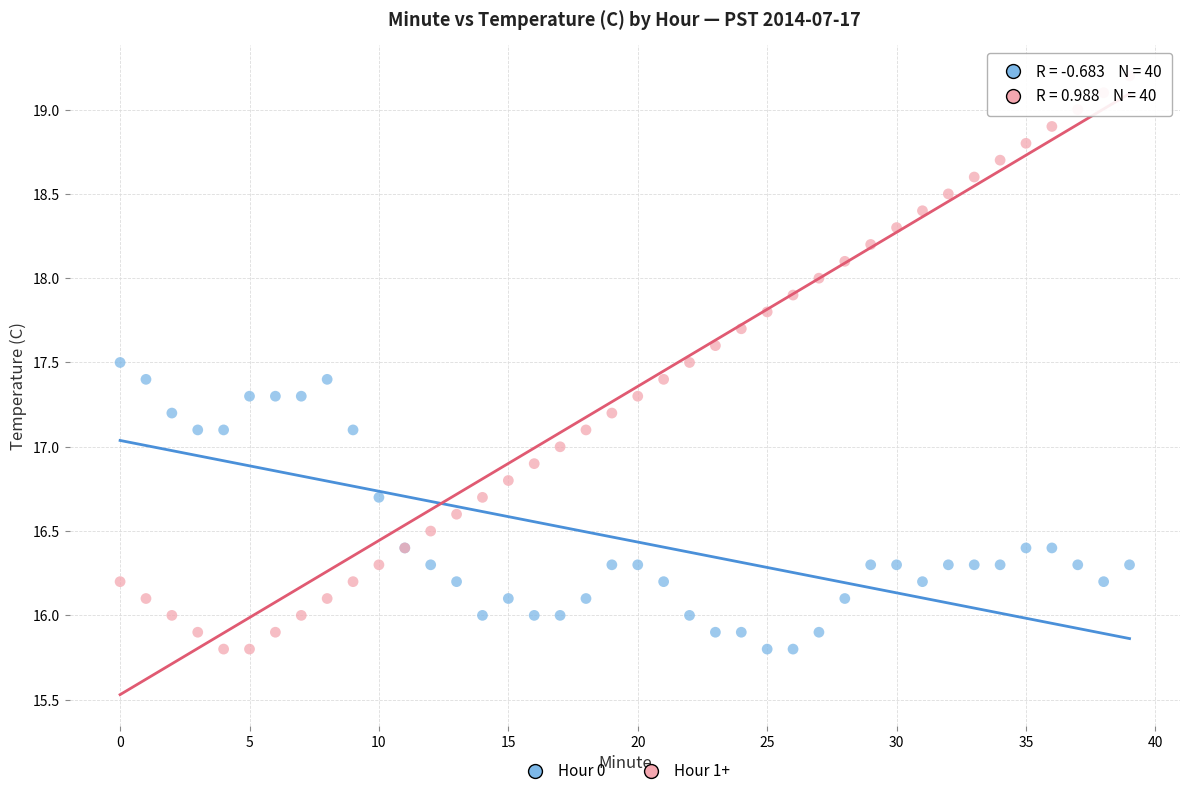

Which series reaches the maximum Y coordinate?

Hour 1+